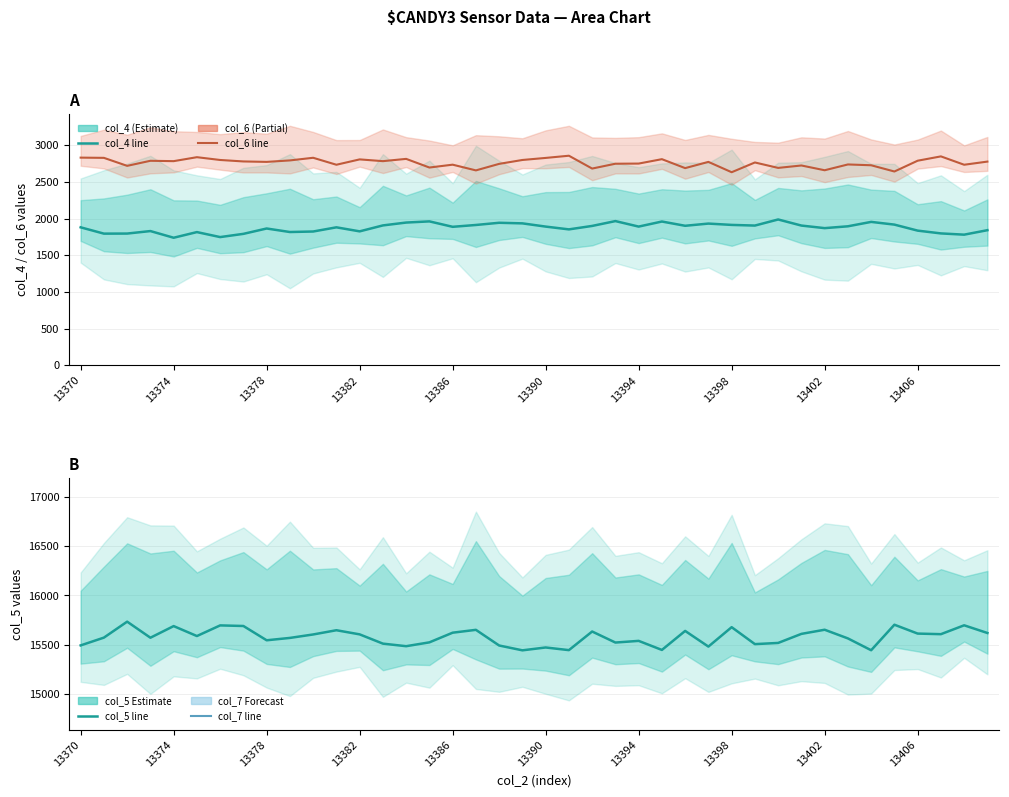

Which series has the widest spread of values?

col_5